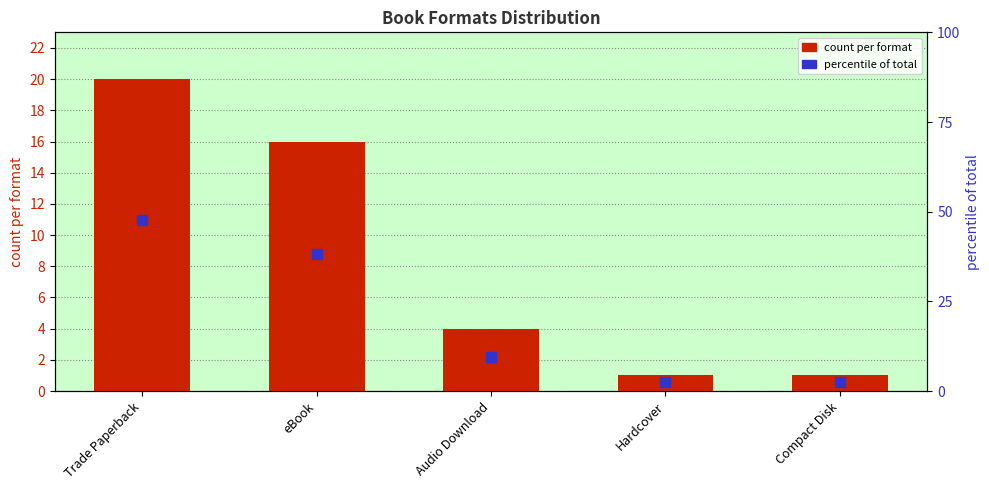

Does the chart contain stacked bars?

No